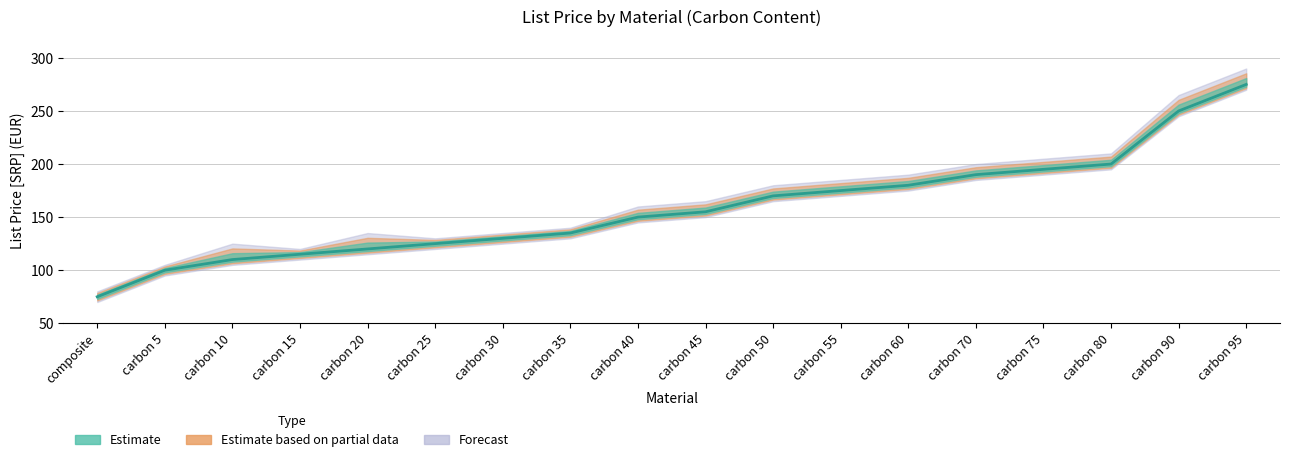

List the labels in order of value, smallest first.

composite, carbon 5, carbon 10, carbon 15, carbon 20, carbon 25, carbon 30, carbon 35, carbon 40, carbon 45, carbon 50, carbon 55, carbon 60, carbon 70, carbon 75, carbon 80, carbon 90, carbon 95